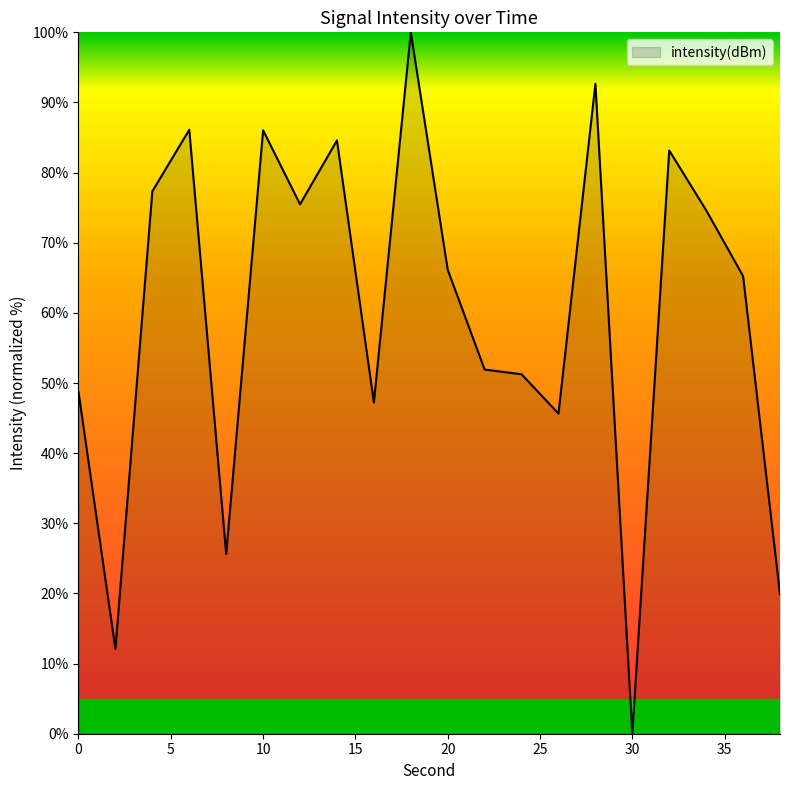

What is the maximum value shown in the chart?

100.0